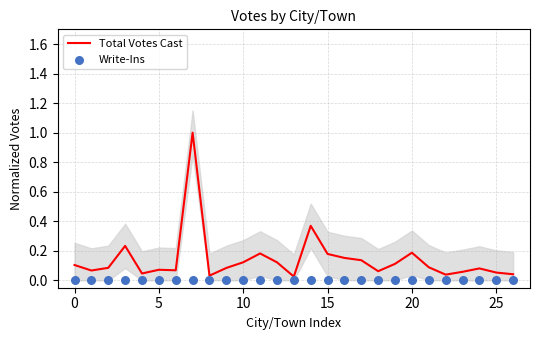

The value of Total Votes Cast at 0 is 0.2. True or false?

False